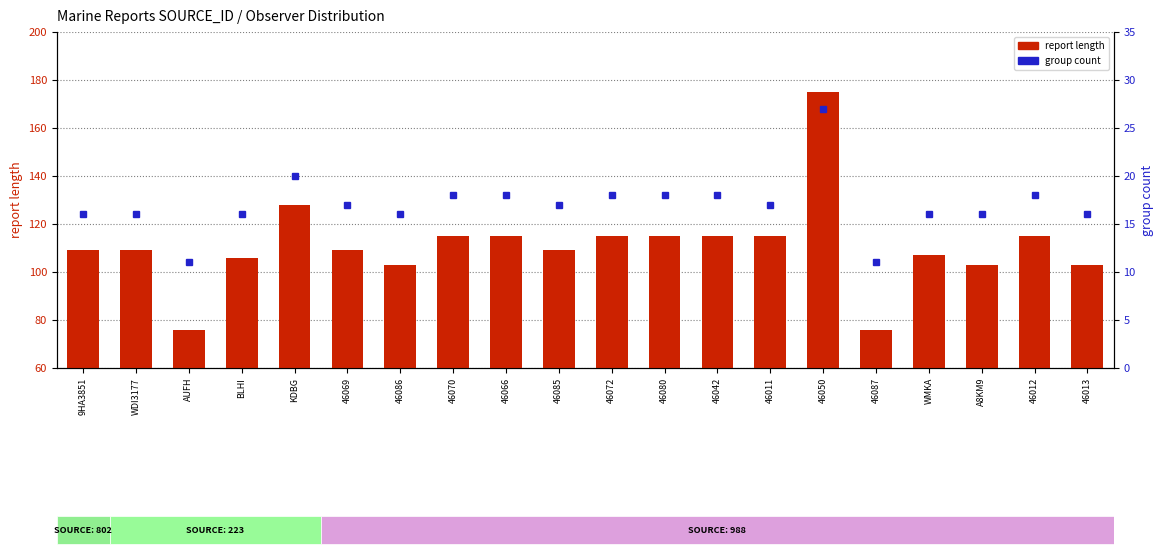

Which series has the widest spread of values?

report length